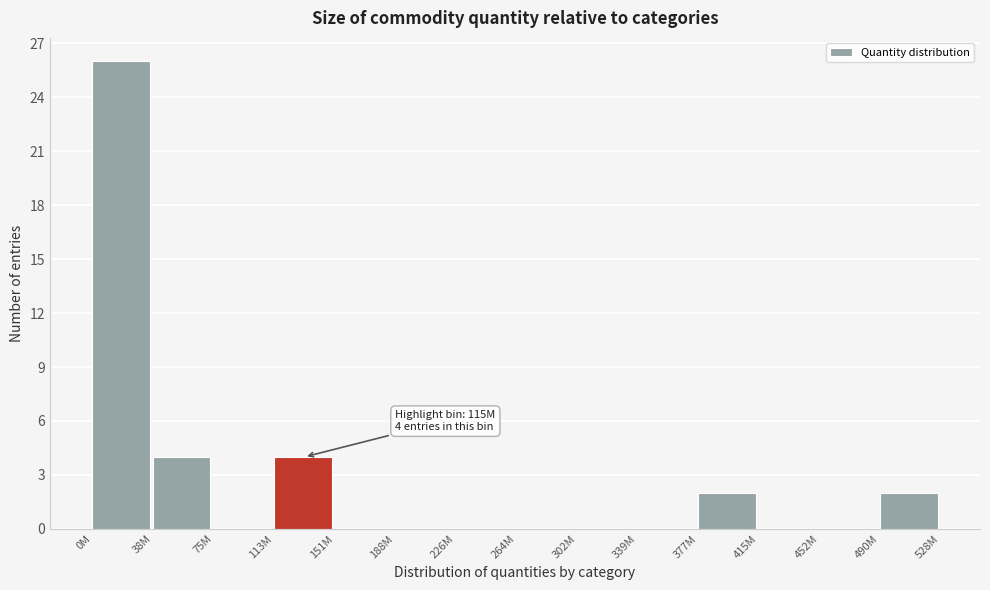

Reading left to right, transcribe all the data shown in this chart.

0M=26	38M=4	75M=0	113M=4	151M=0	188M=0	226M=0	264M=0	302M=0	339M=0	377M=2	415M=0	452M=0	490M=2